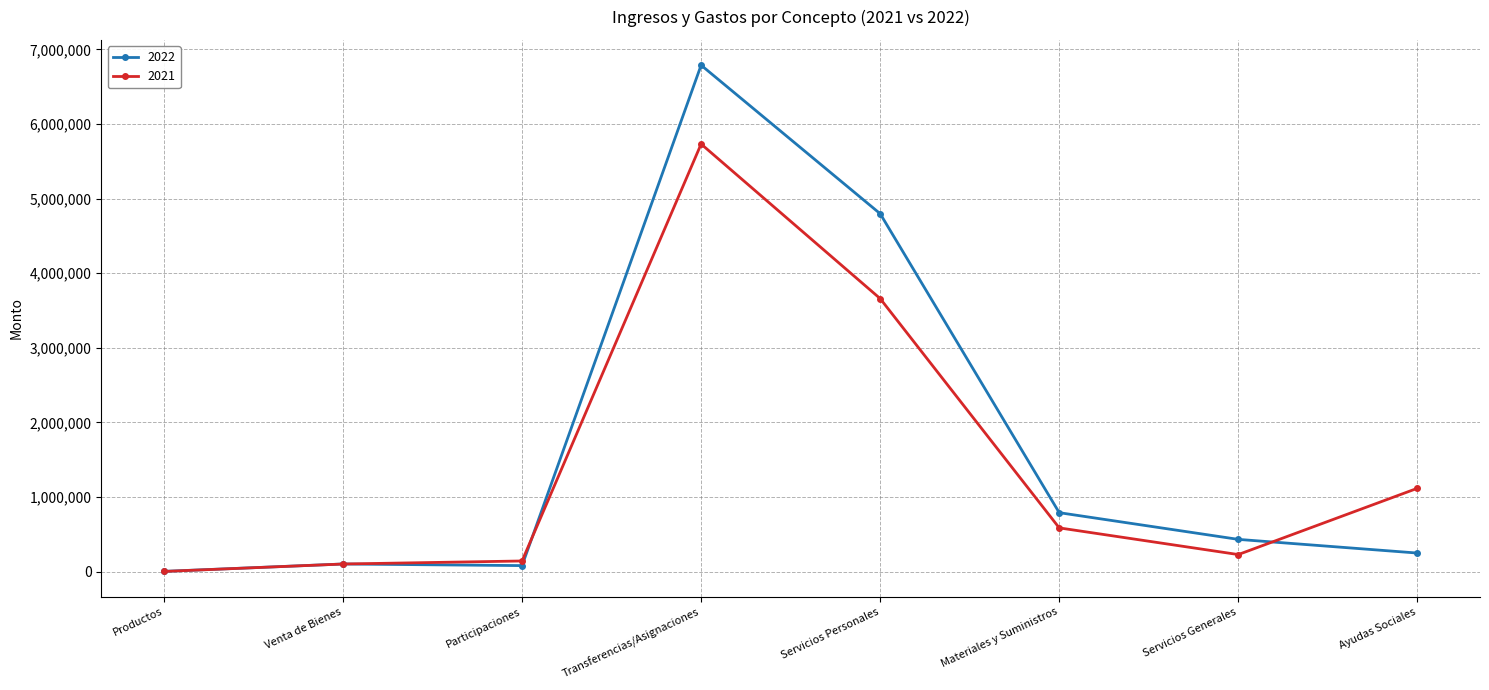

What is the difference between the highest and lowest values at Ayudas Sociales?

867775.0